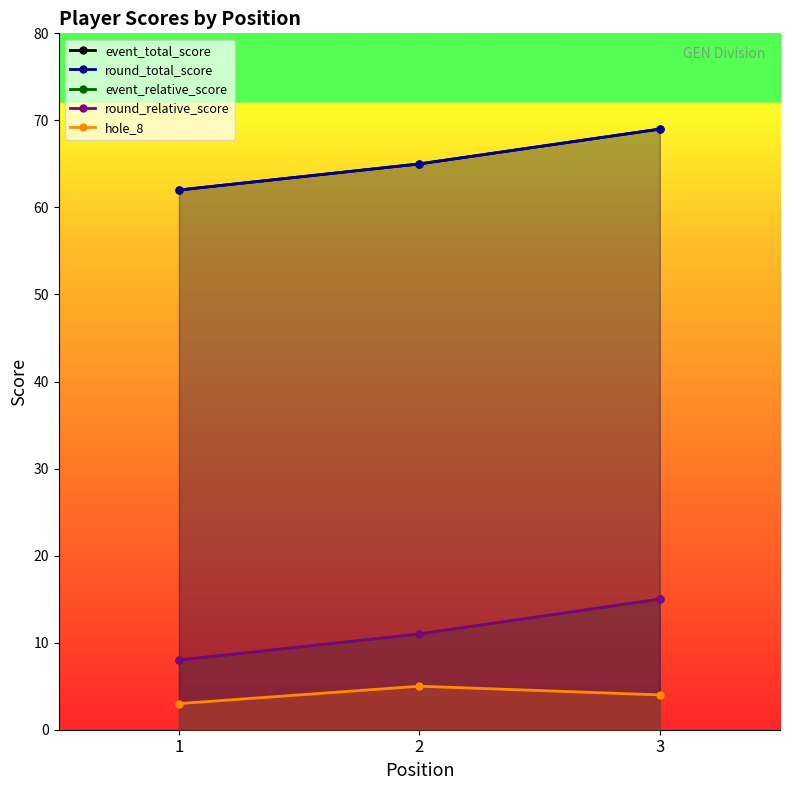

Count the round_total_score values in the range 62 to 69.

3